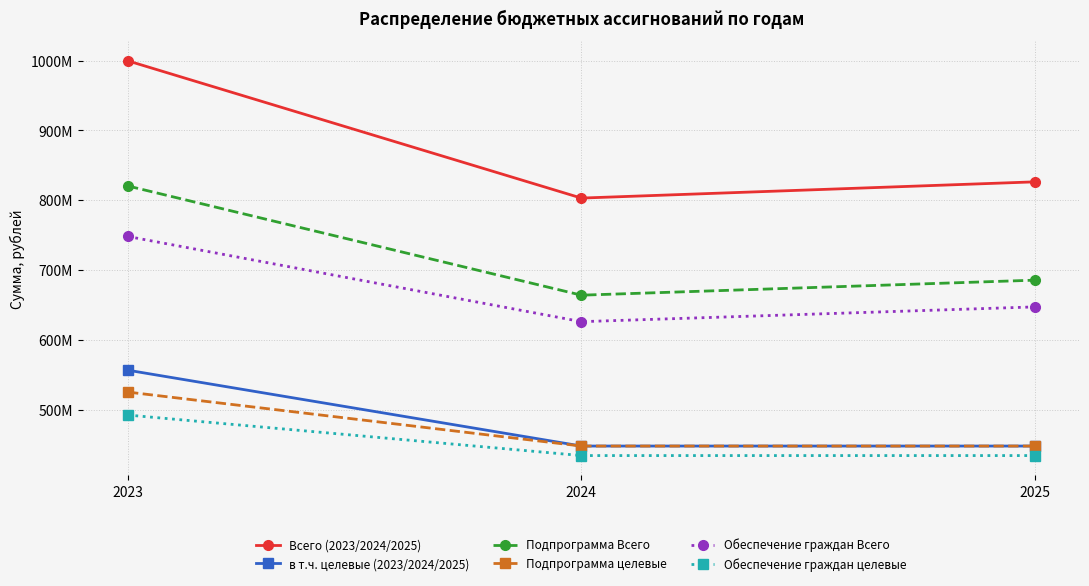

What is the value of the Обеспечение граждан Всего point at the 2nd from the left?

626030948.5